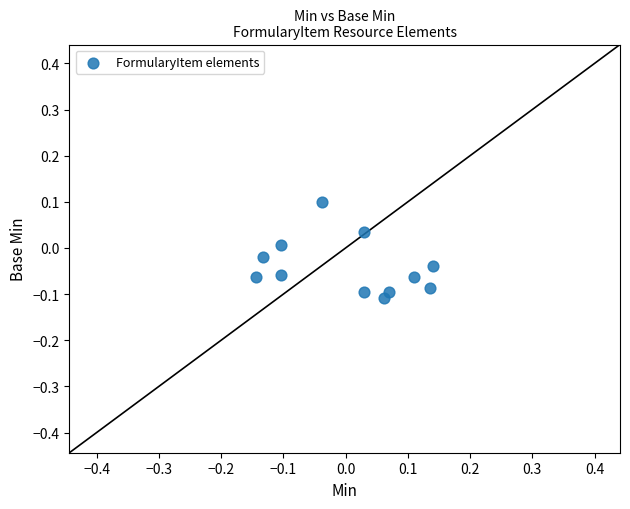

What is the range of X values (max minus min)?

0.3